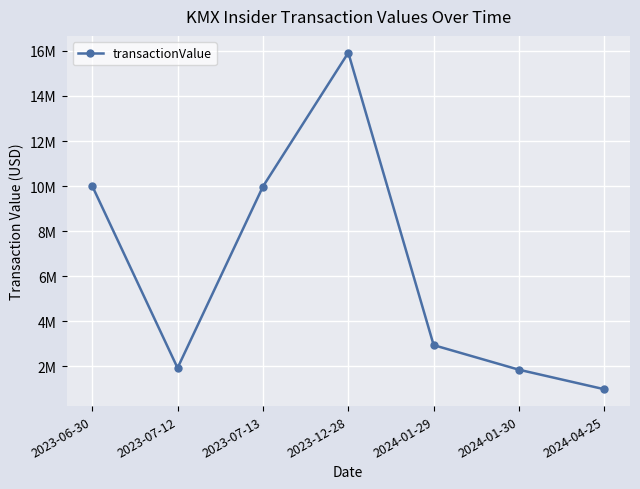

What is the label of the 3rd point from the right?

2024-01-29